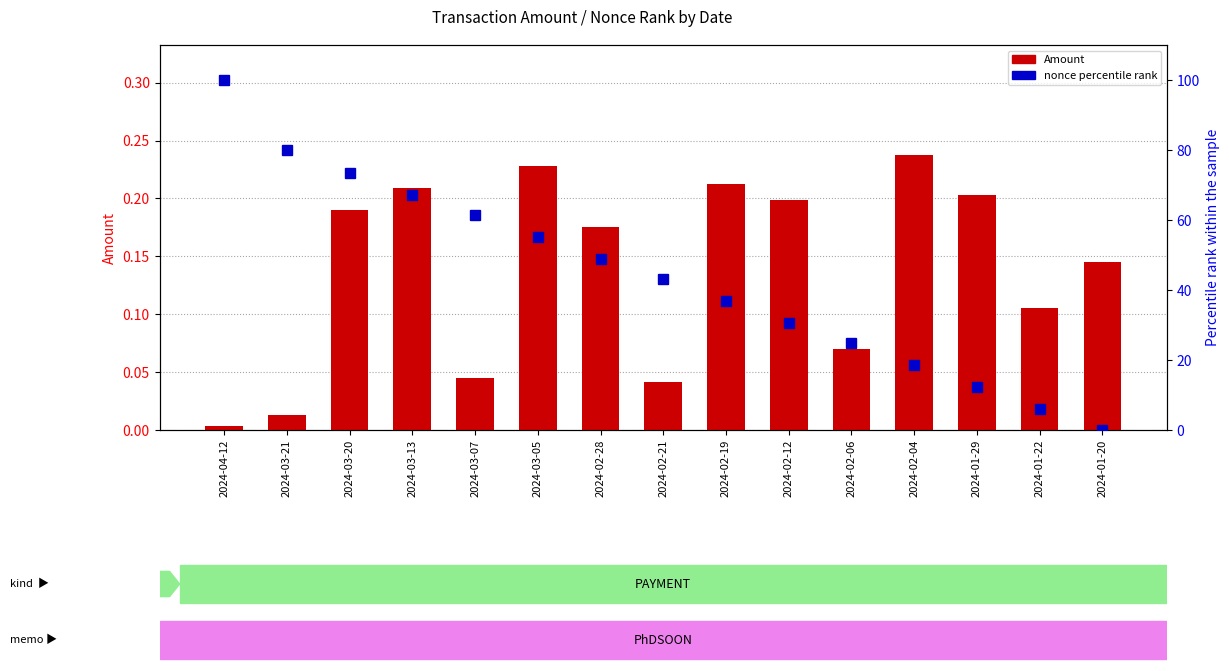

Where is Amount nearest to the value 0?

2024-04-12